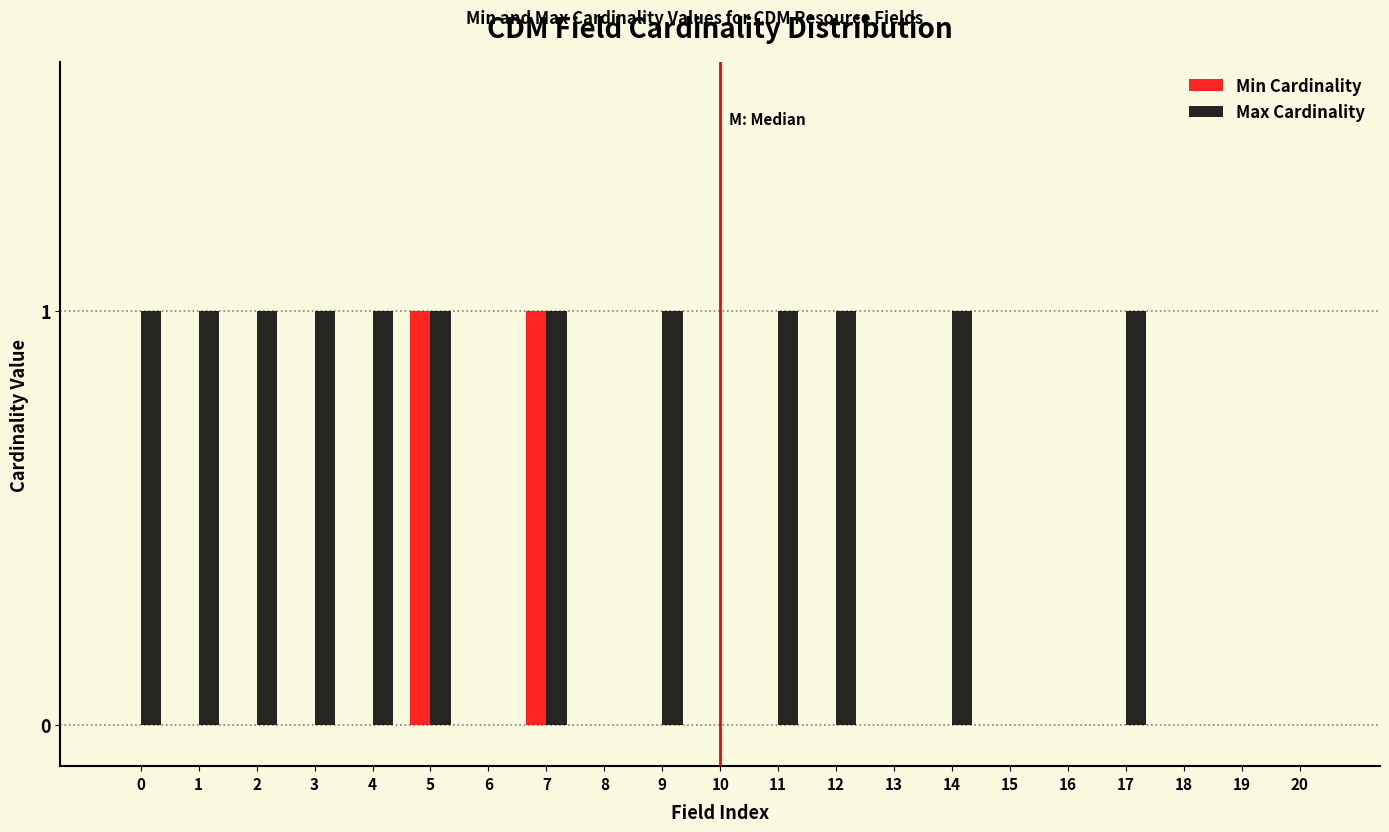

Which series changed the most between 12 and 13?

Max Cardinality